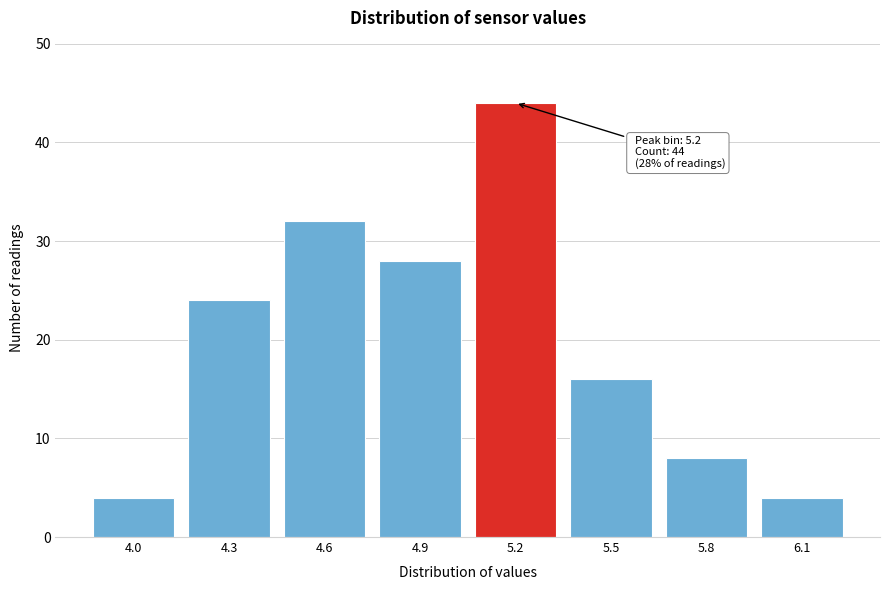

Reading left to right, list all the values displayed in this chart.

4	24	32	28	44	16	8	4